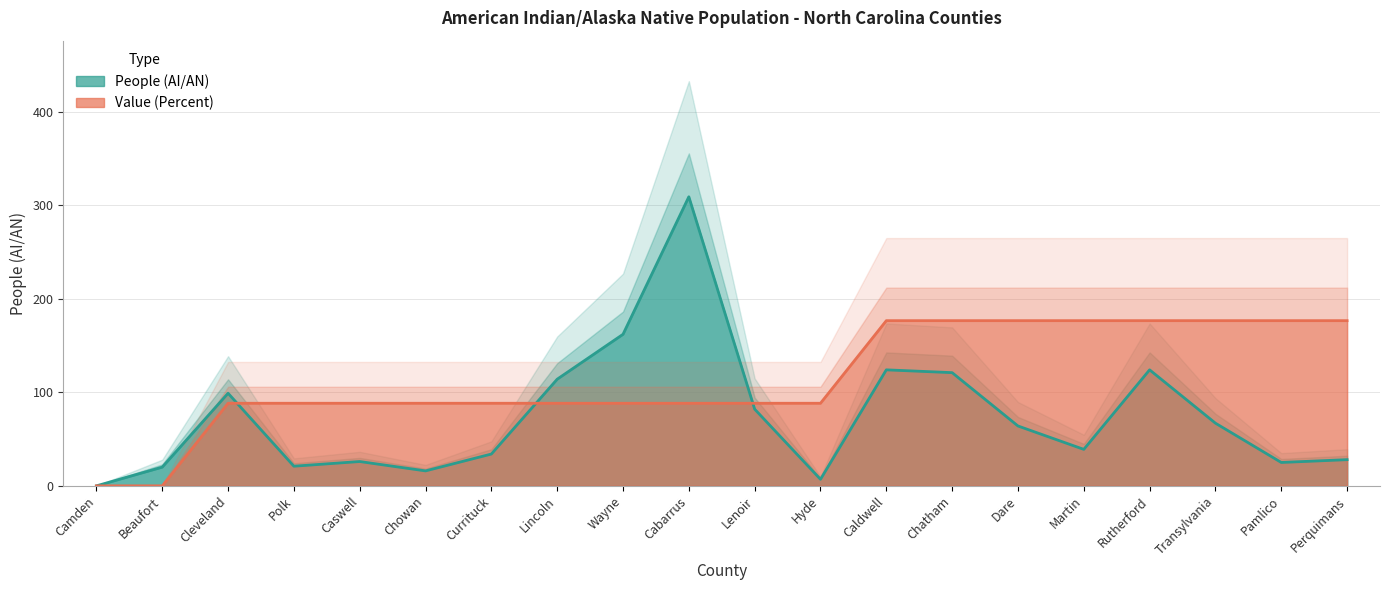

What position from the left is Cleveland?

3